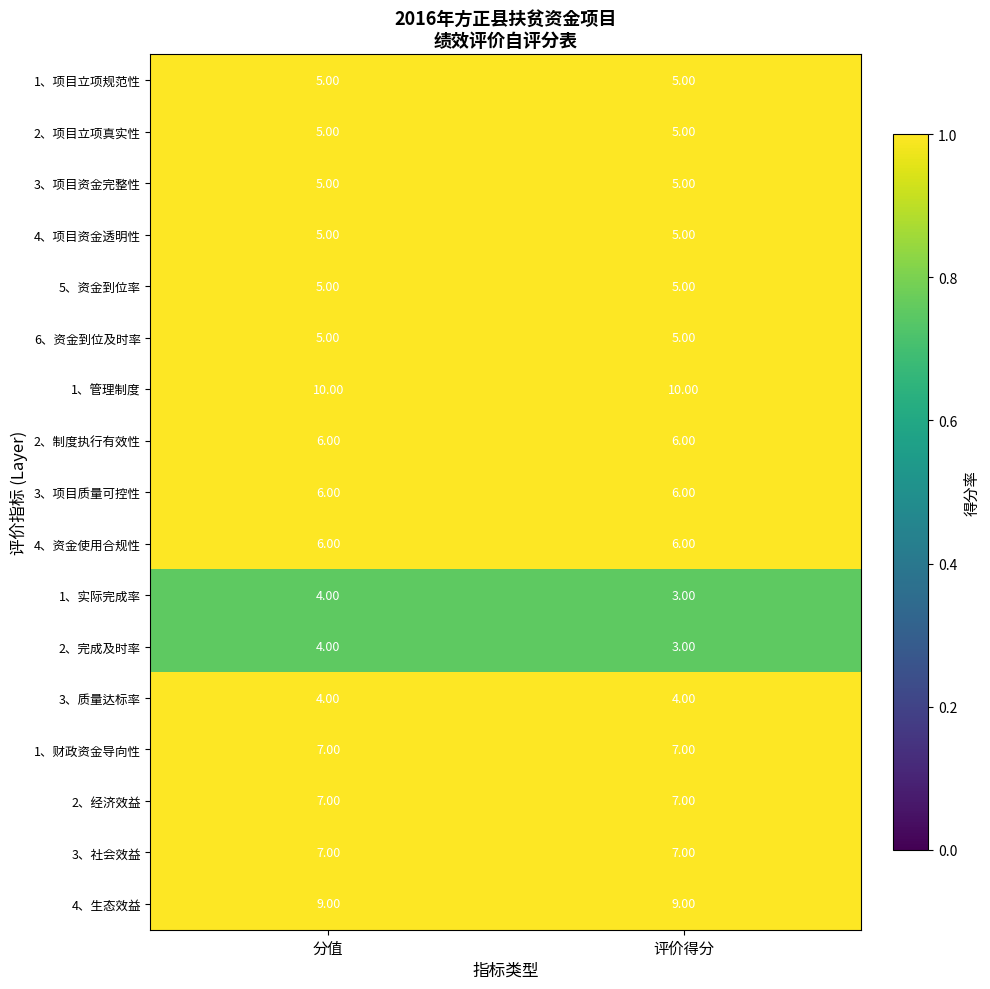

What is the spread (max minus min) of values at 分值?

6